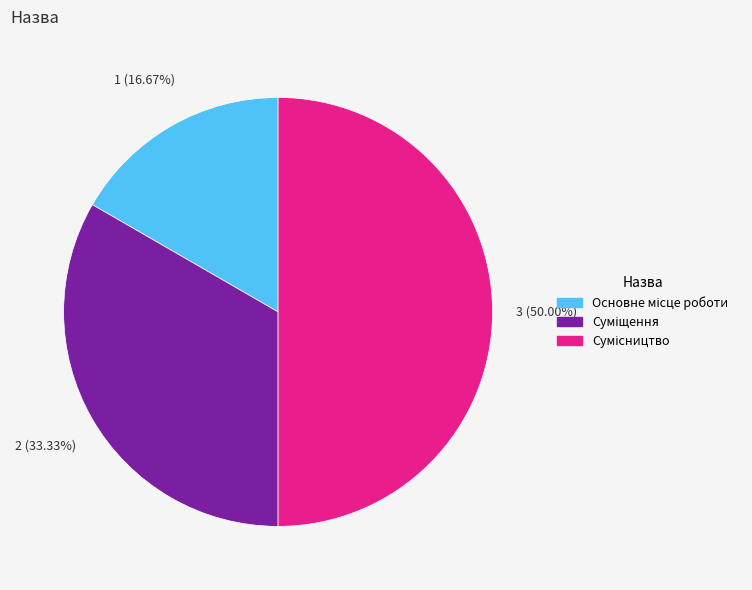

Count the number of slices in the pie.

3